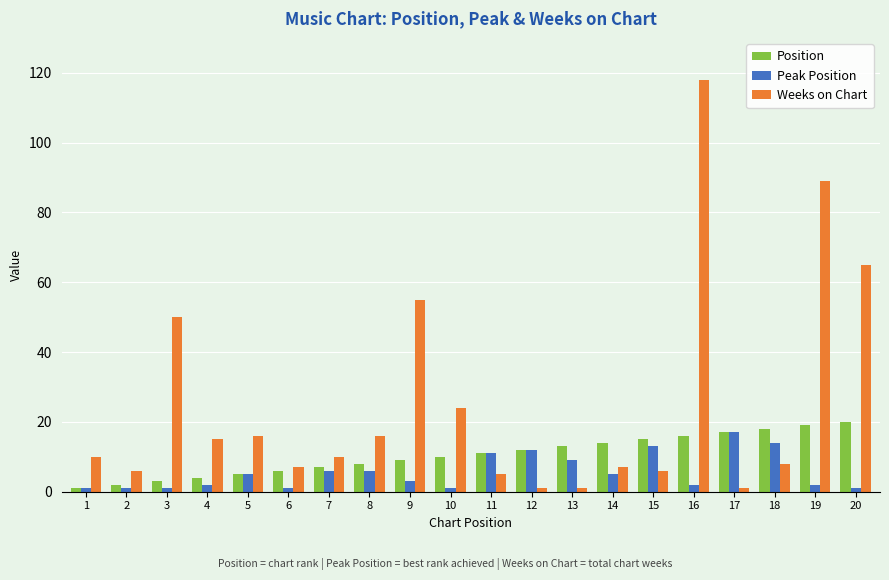

How many bars are there in total?

60